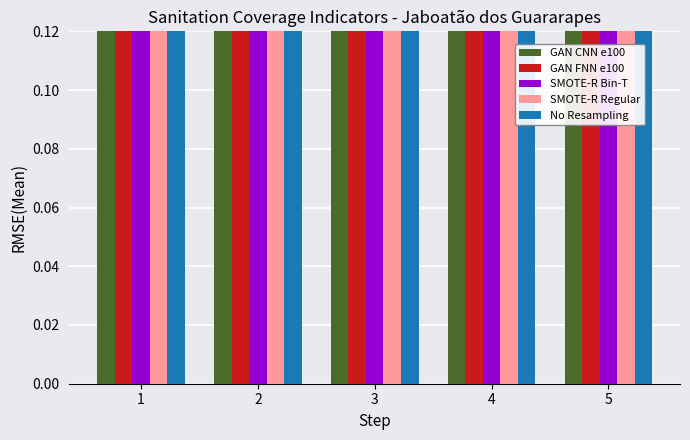

What is the sum of all SMOTE-R Regular values?

2.8